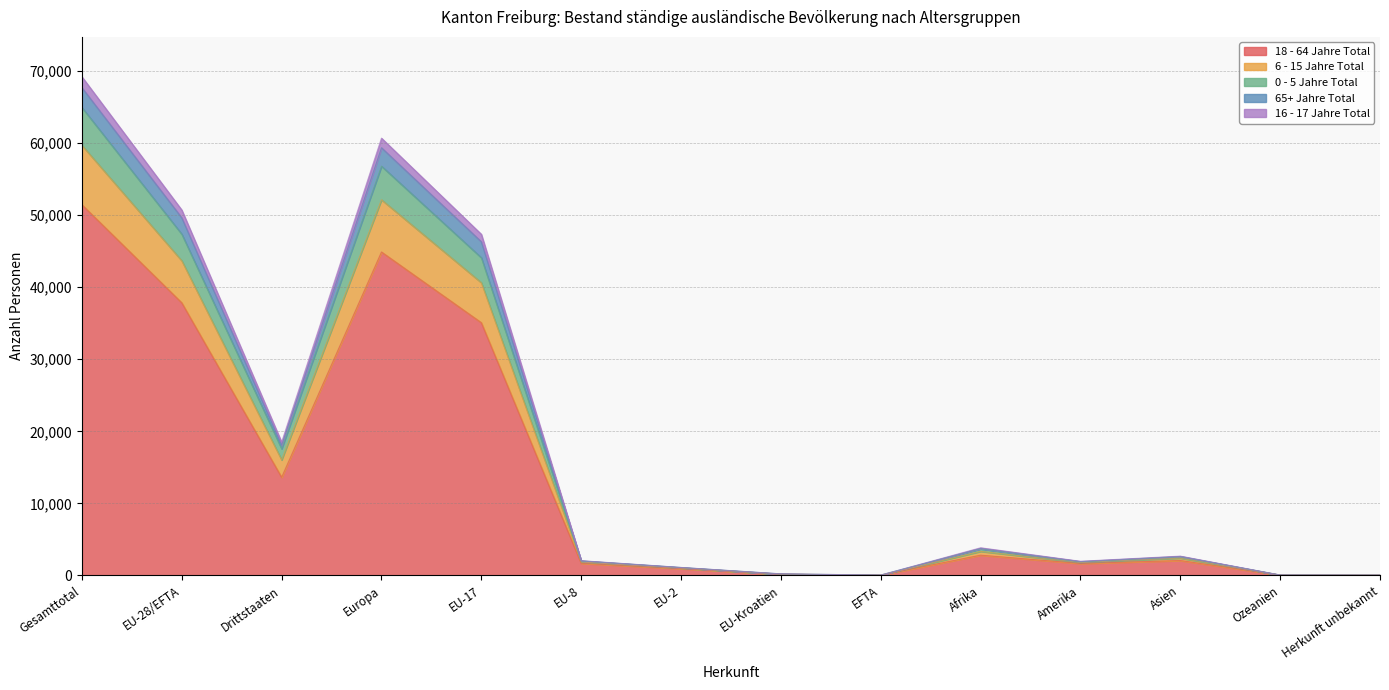

Rank the series at Herkunft unbekannt from highest to lowest value.

6 - 15 Jahre Total, 65+ Jahre Total, 16 - 17 Jahre Total, 0 - 5 Jahre Total, 18 - 64 Jahre Total